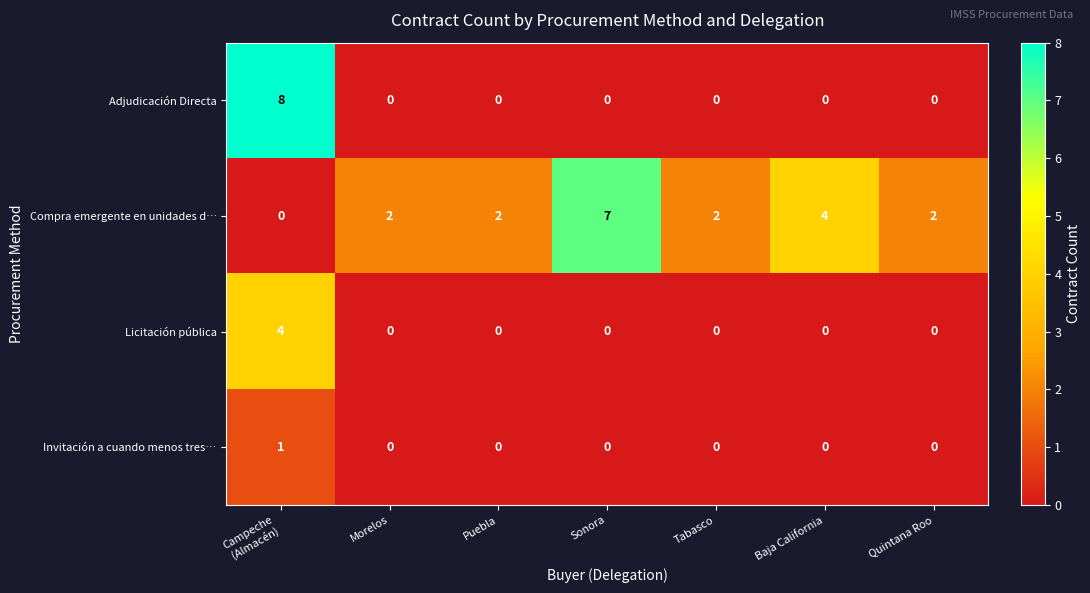

Count the Invitación a cuando menos tres… values in the range 0 to 1.

7